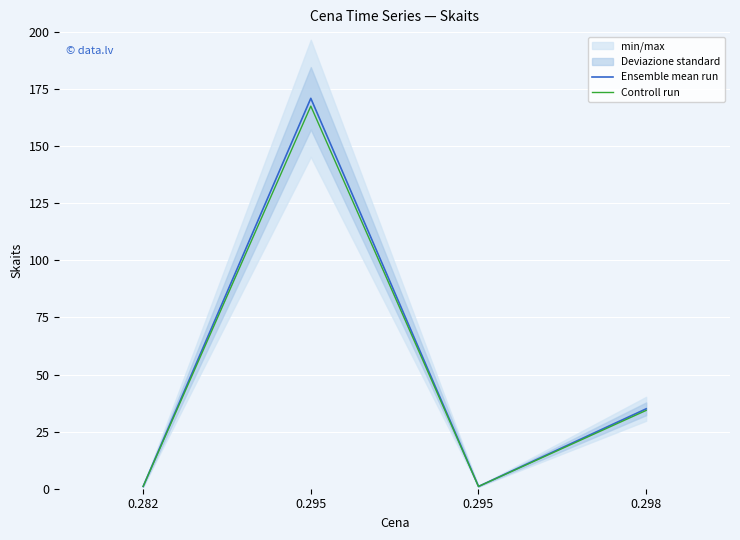

Reading left to right, list all the values displayed in this chart.

Ensemble mean run: 0.282=1.0	0.295=171.0	0.295=1.0	0.298=35.0
Controll run: 0.282=1.0	0.295=167.6	0.295=1.0	0.298=34.3